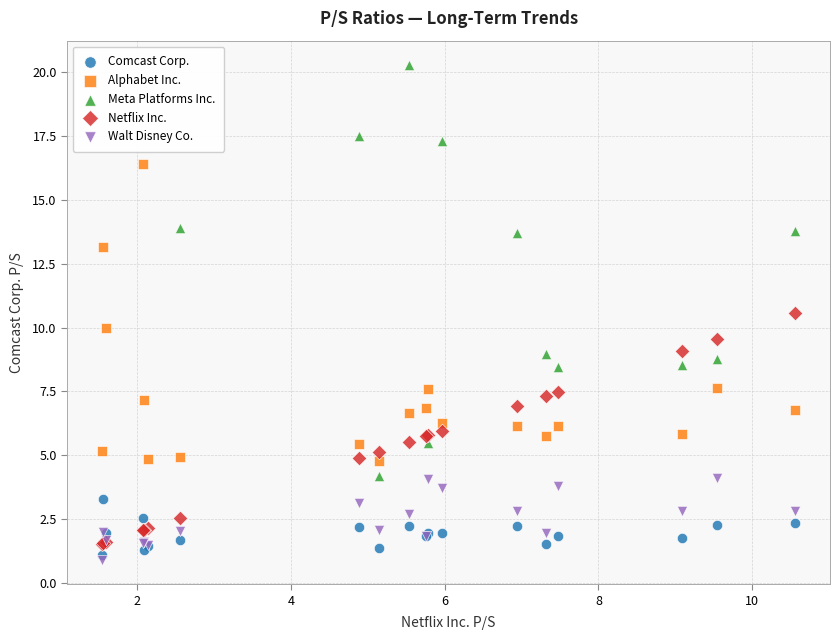

Which series contains the highest Y value?

Meta Platforms Inc.